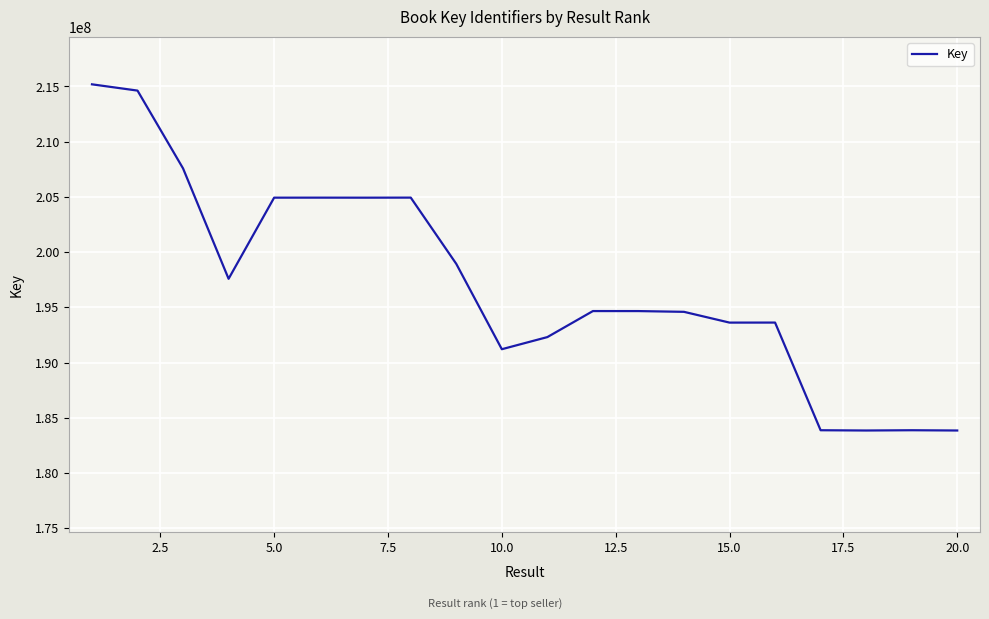

What is the greatest value displayed?

215188088